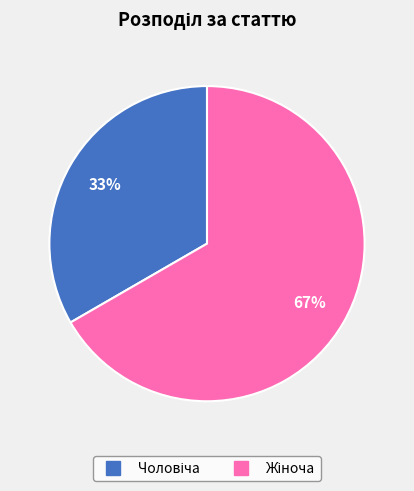

To the nearest percent, what is the average slice percentage?

50%